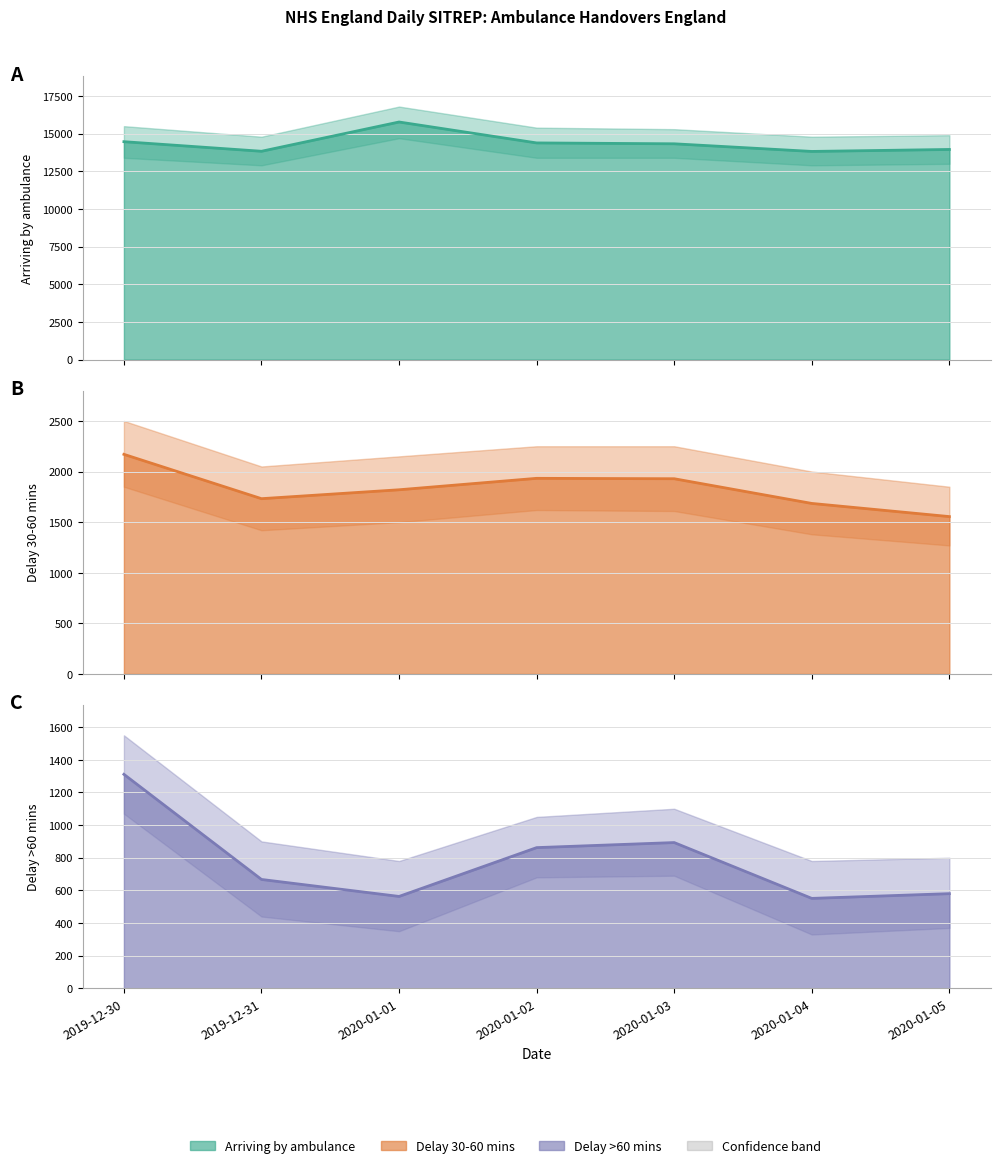

Read the Delay >60 mins value at 2019-12-31.

667